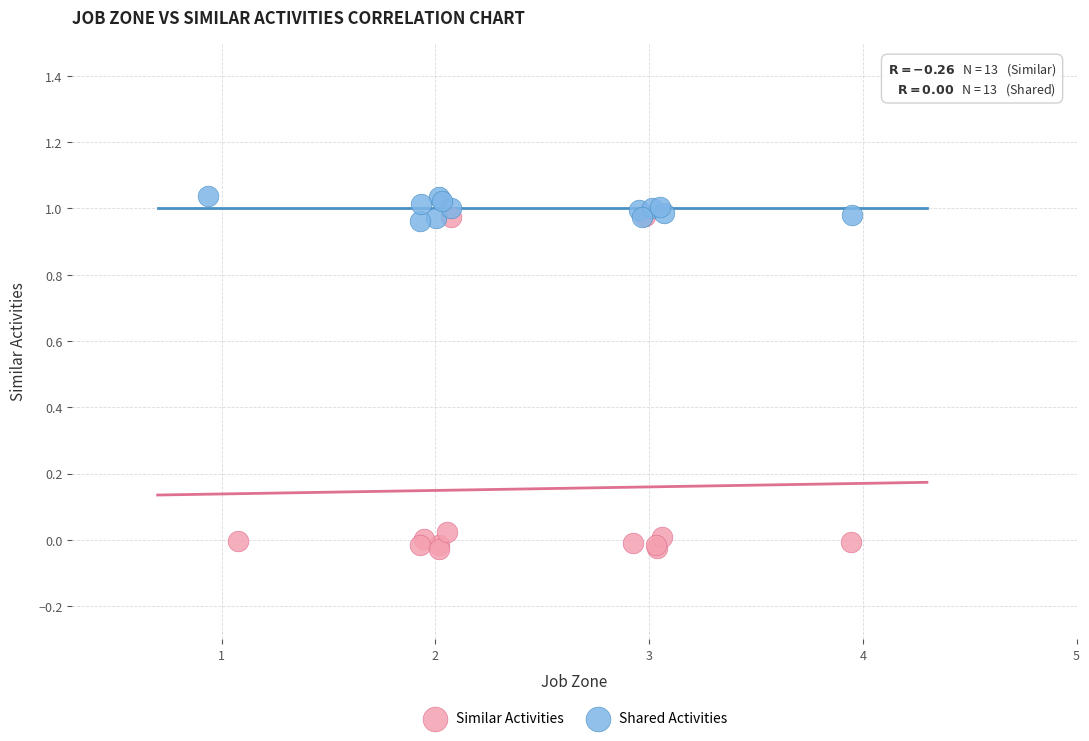

Which series reaches the minimum Y coordinate?

Similar Activities